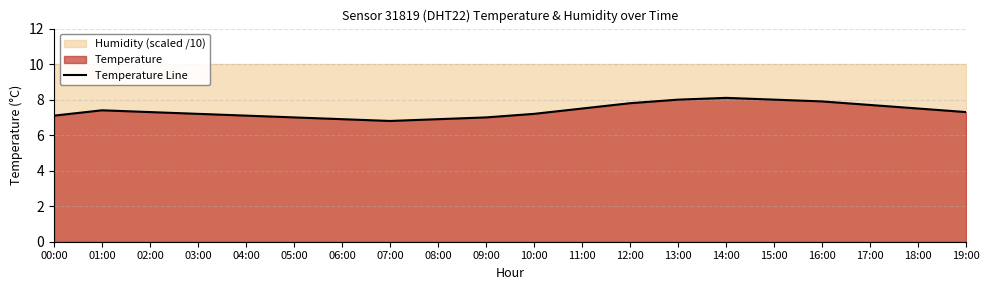

Which has a higher value, 08:00 or 19:00?

19:00